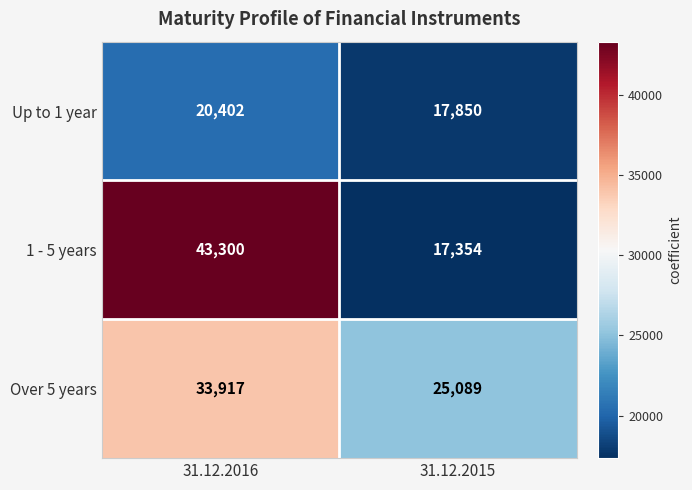

The Up to 1 year series shows 20402 at 31.12.2016. True or false?

True